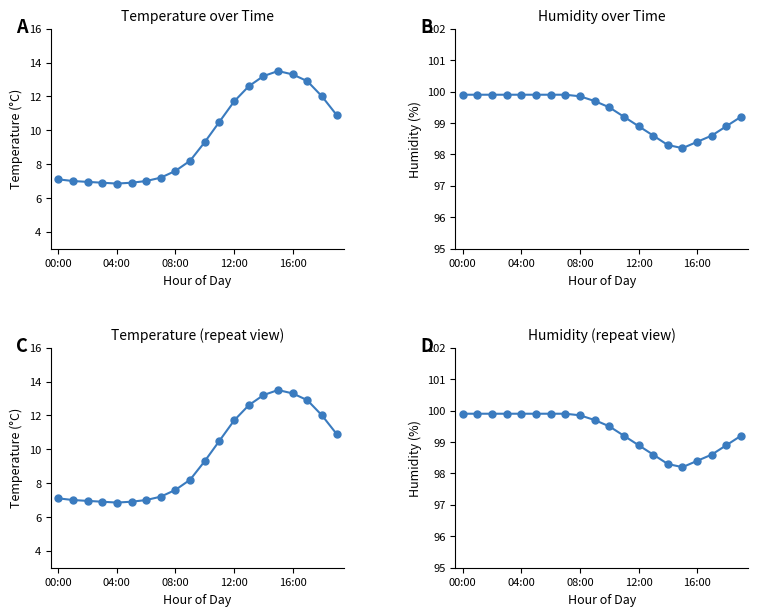

What position from the left is 00:00?

1